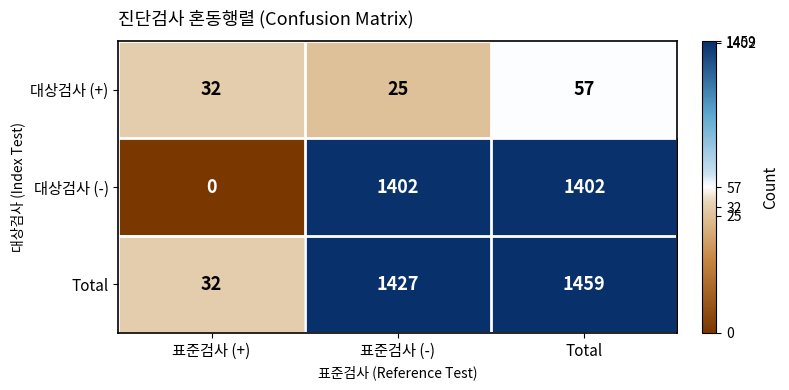

What is the maximum value shown in the chart?

1459